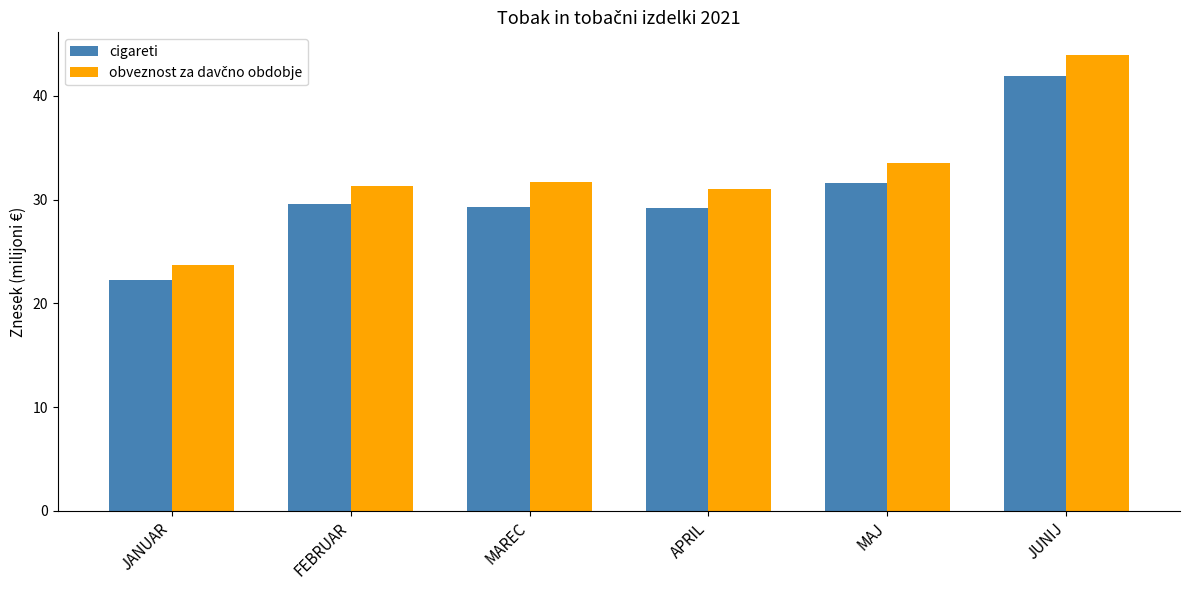

What is the label of the 2nd bar from the left?

FEBRUAR